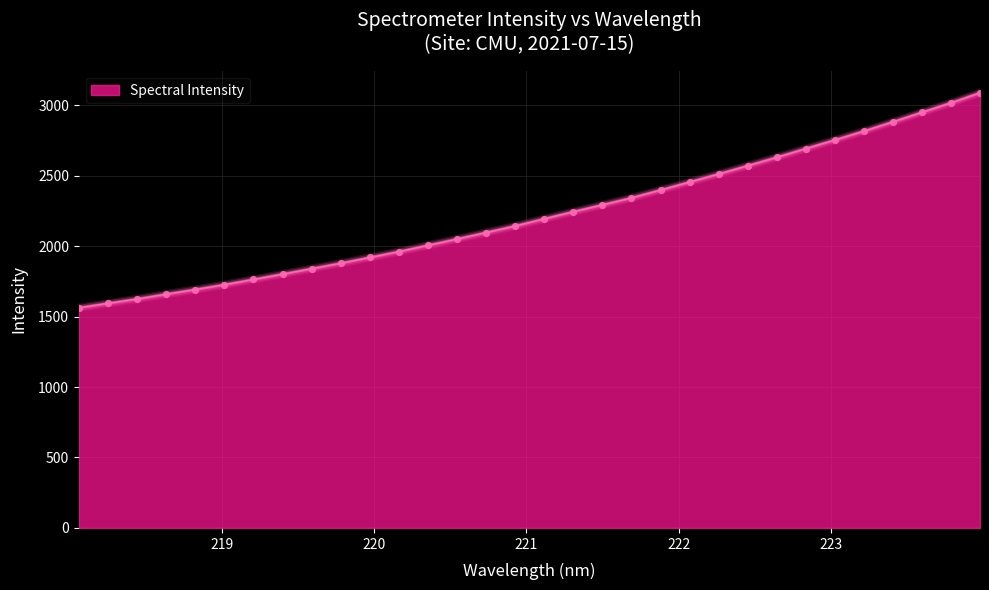

What is the greatest value displayed?

3088.4